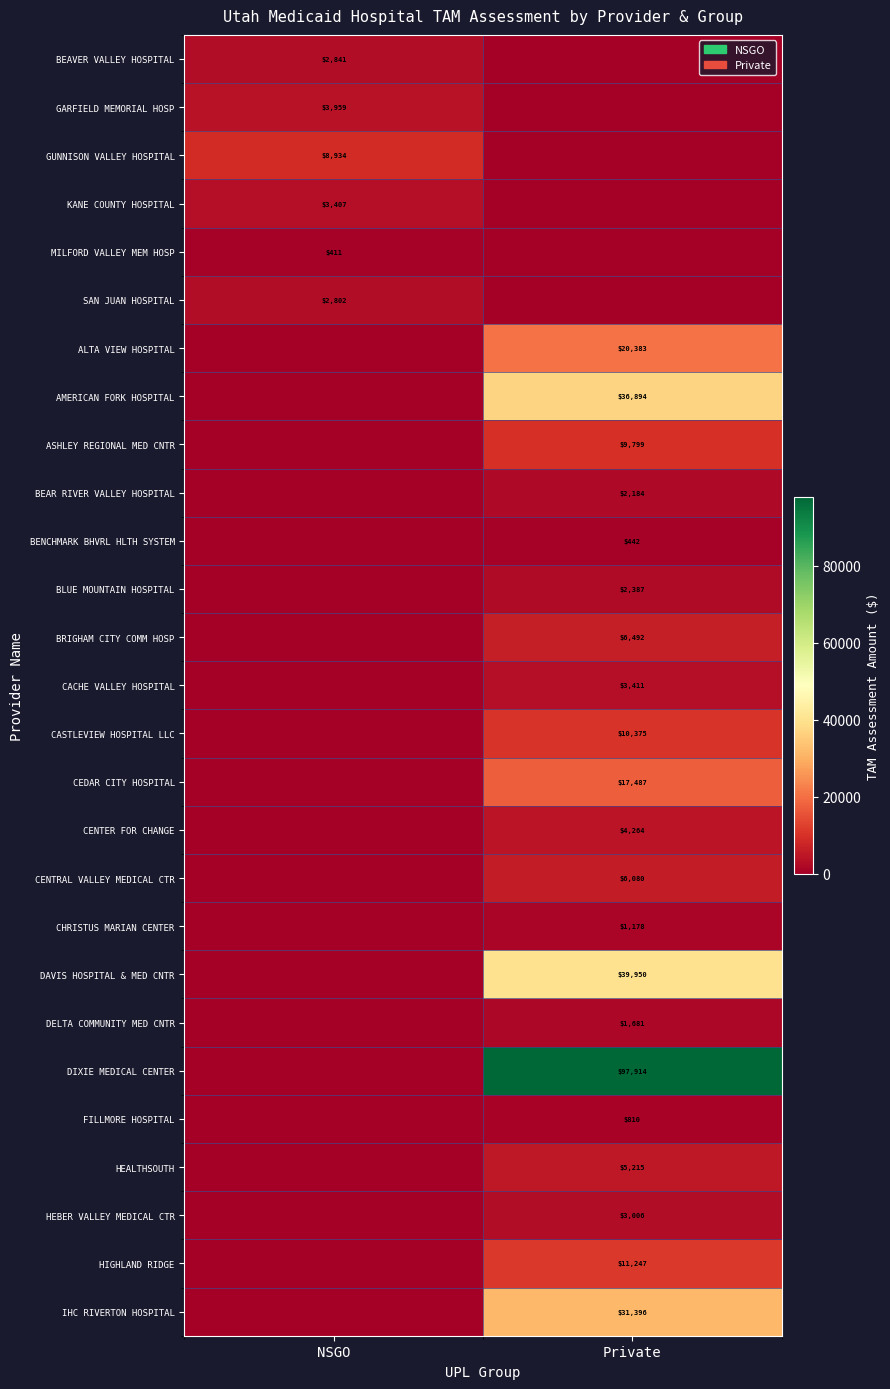

Is it true that AMERICAN FORK HOSPITAL equals 36894 at Private?

True